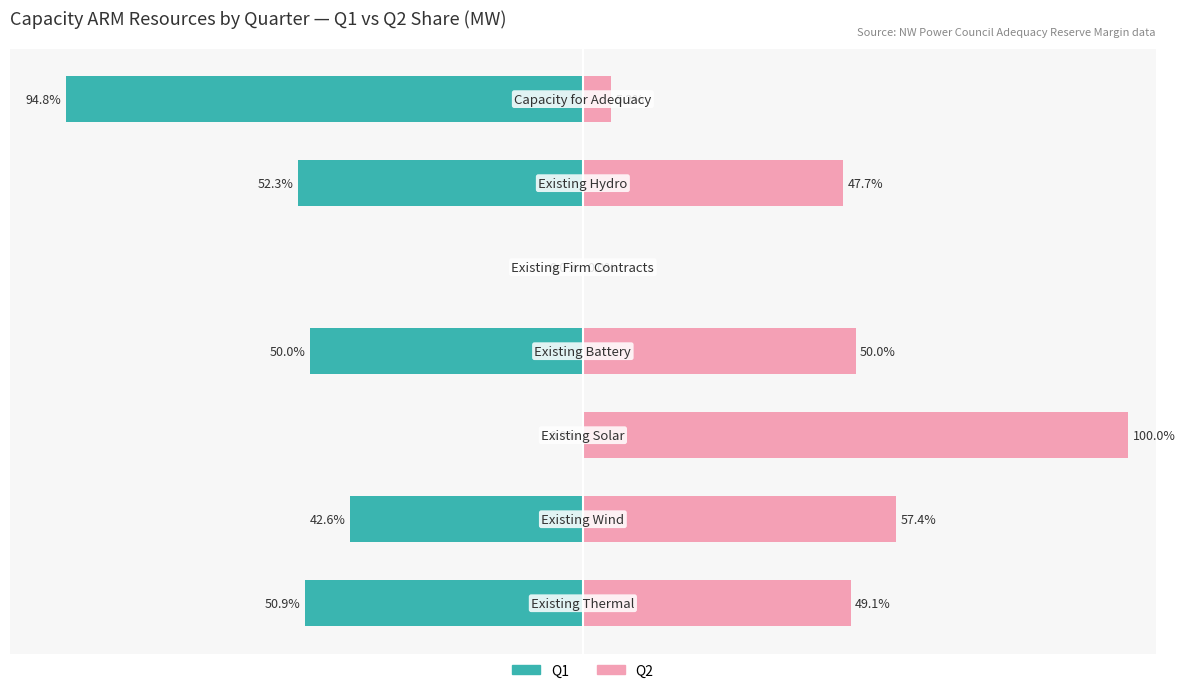

Does the chart contain stacked bars?

No